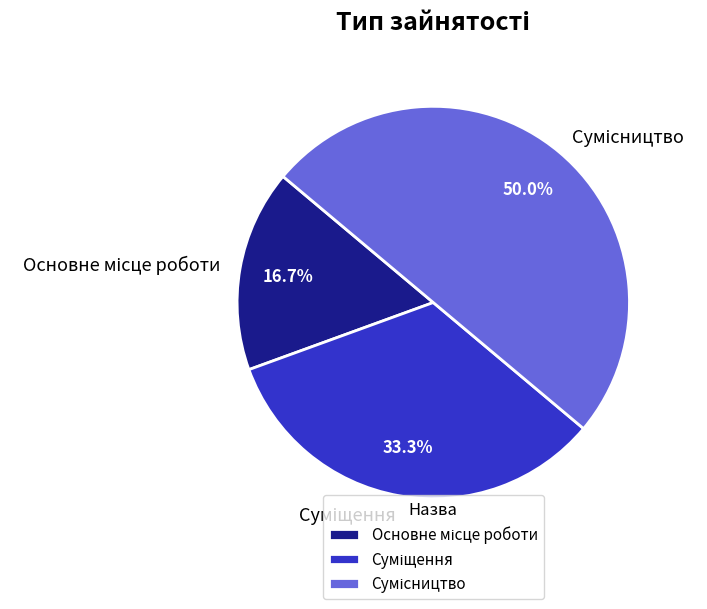

How many slices are in this pie chart?

3